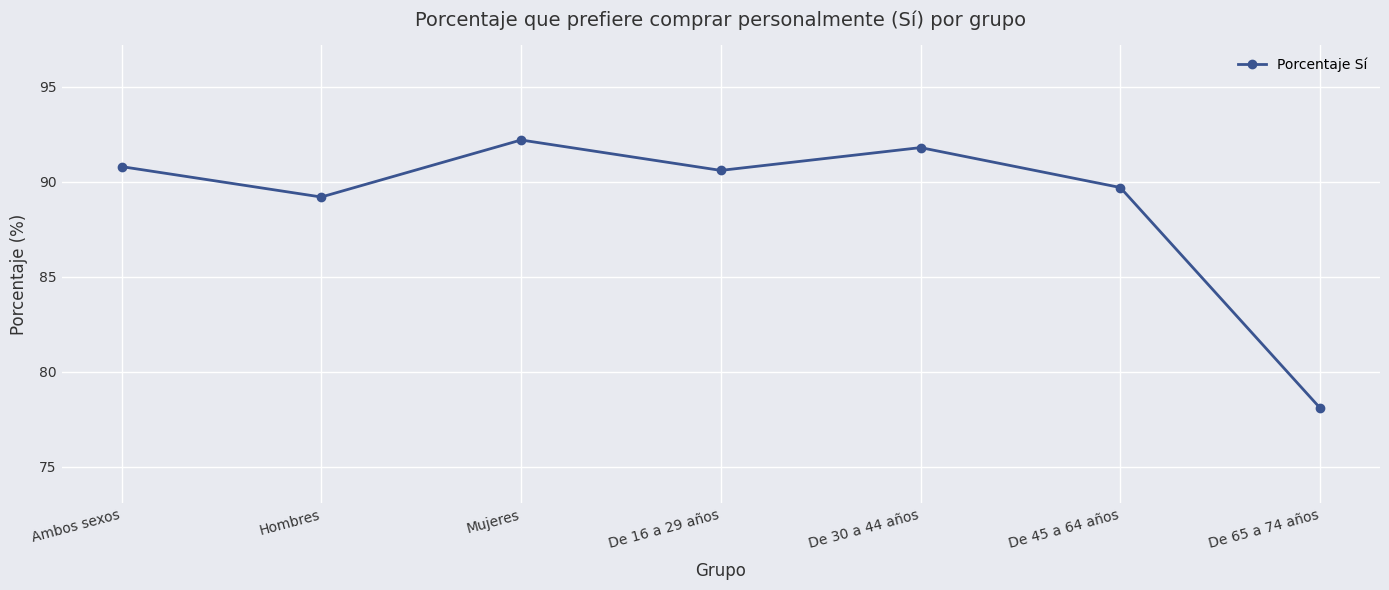

The chart shows a value of 123.2 at De 30 a 44 años. True or false?

False